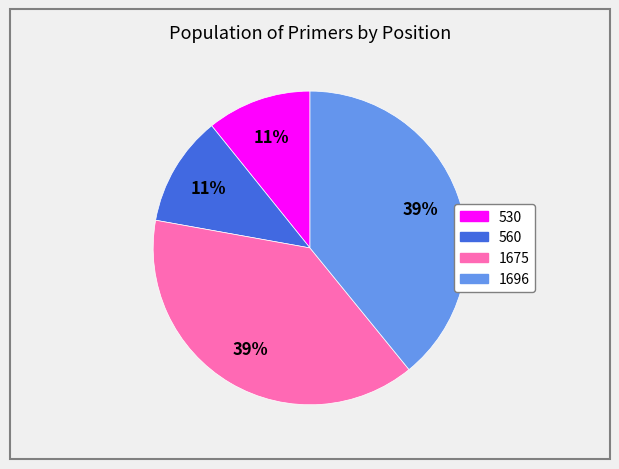

To the nearest percent, what is the average slice percentage?

25%